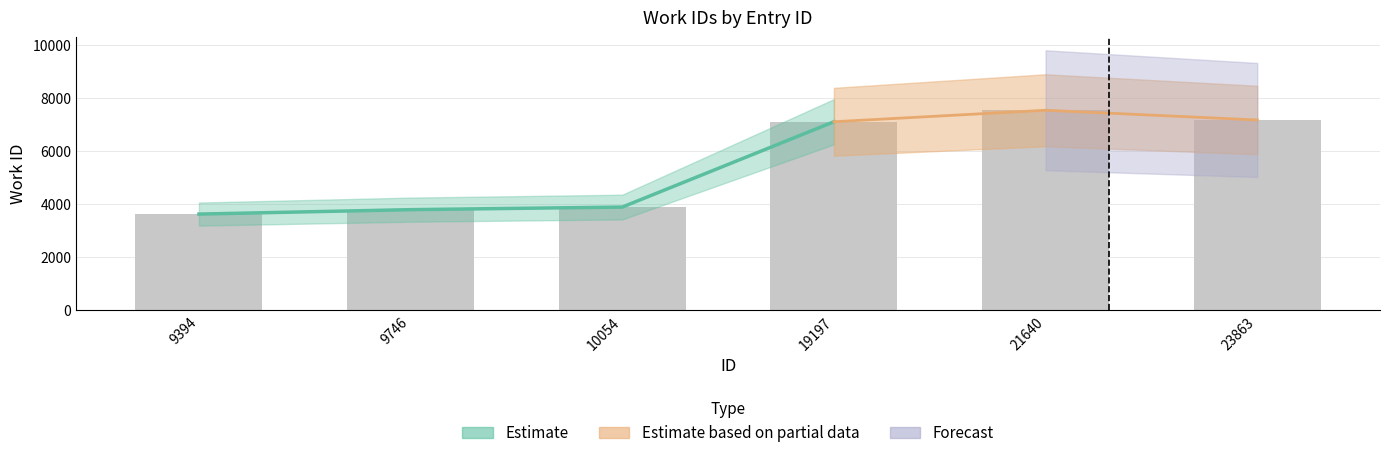

Rank the categories by value from lowest to highest.

9394, 9746, 10054, 19197, 23863, 21640